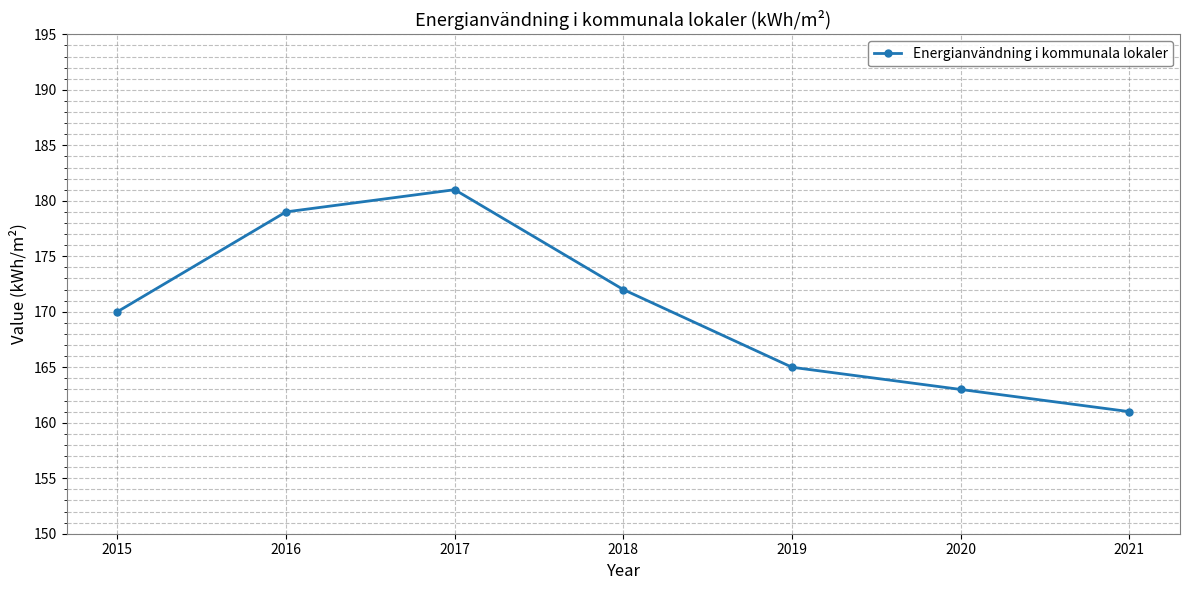

What is the average value?

170